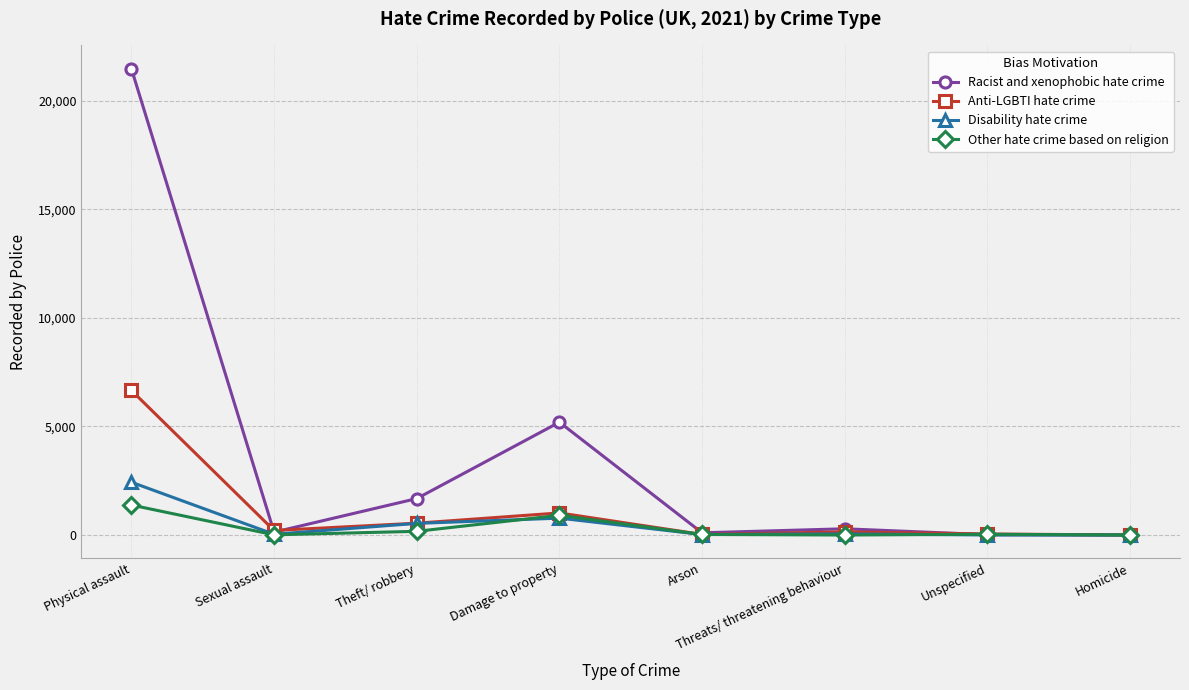

What position from the right is Theft/ robbery?

6